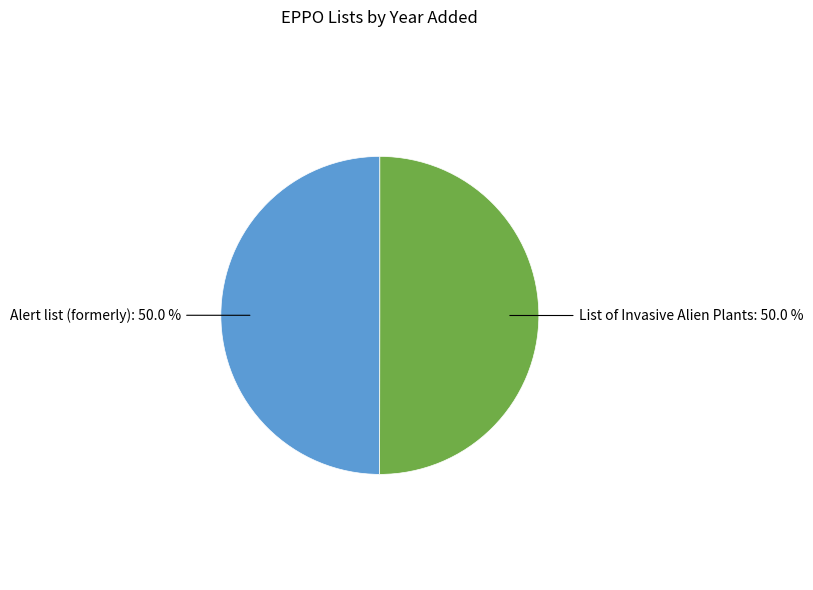

How many slices are in this pie chart?

2